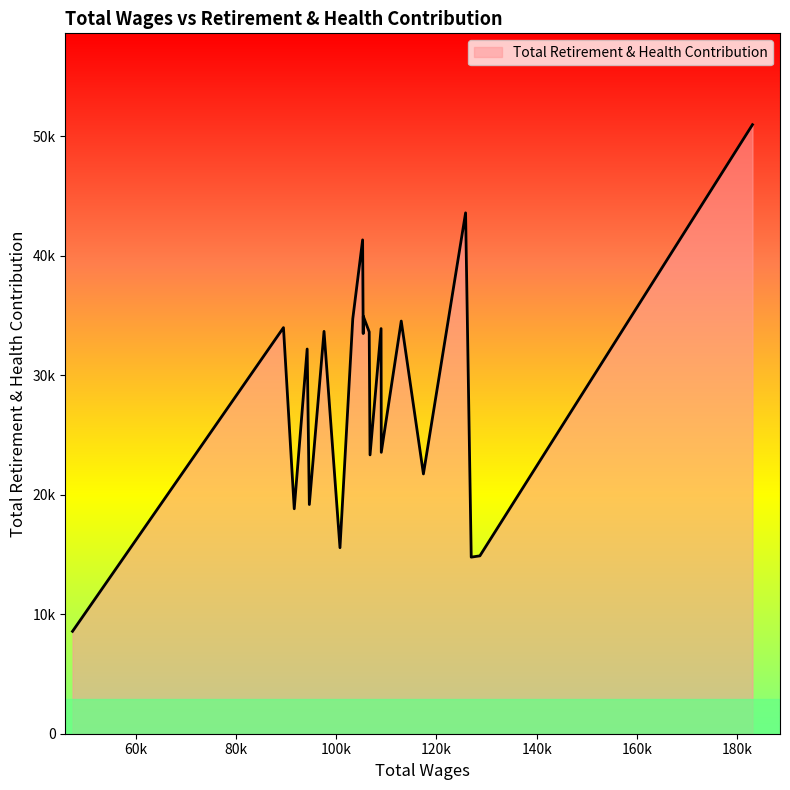

Reading left to right, list all the values displayed in this chart.

183063=50975	128662=14888	126935=14780	125810=43596	117394=21744	112970=34539	108987=23552	108944=33909	106741=23337	106578=33631	105398=34941	105378=33493	105260=41333	103296=34726	100743=15569	97560=33675	94628=19184	94195=32199	91616=18829	89463=33987	47369=8571